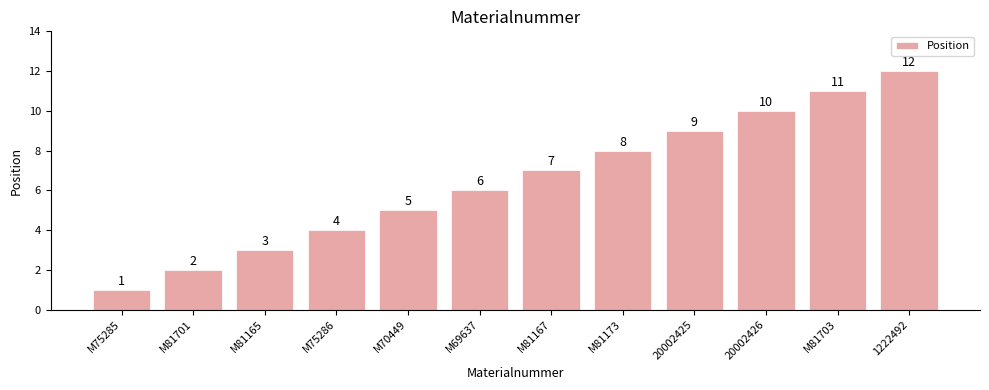

Which has a higher value, M81173 or M81703?

M81703